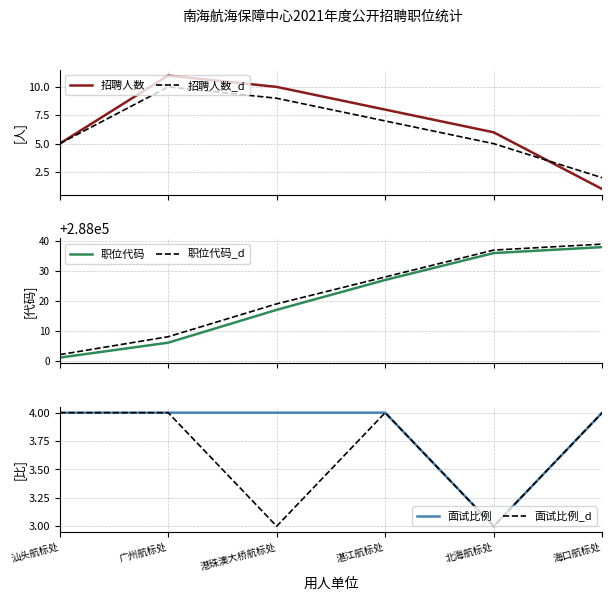

What is the minimum value for 面试比例_d?

3